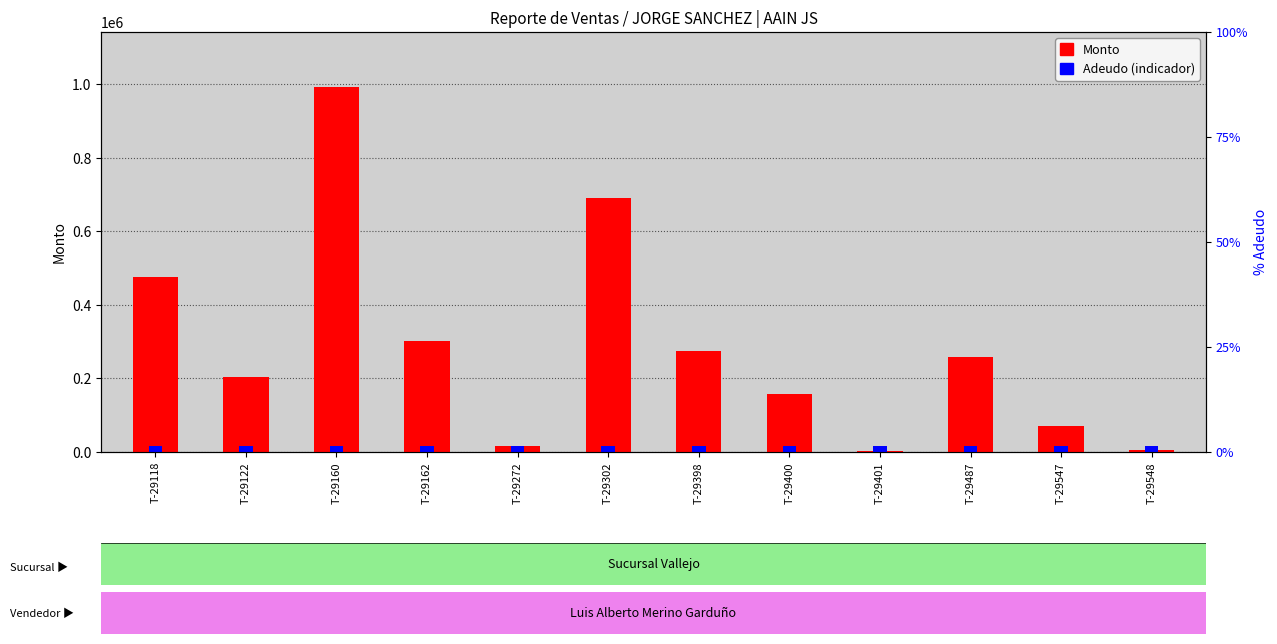

Rank the categories by Adeudo (indicador) value from highest to lowest.

T-29118, T-29122, T-29160, T-29162, T-29272, T-29302, T-29398, T-29400, T-29401, T-29487, T-29547, T-29548